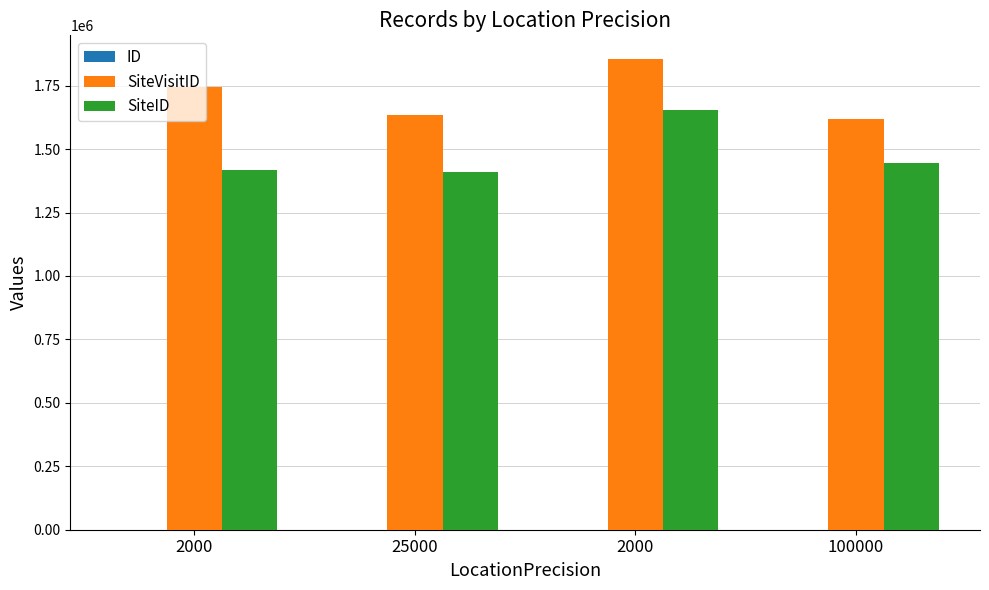

True or false: ID has a value of 2 at 25000.

False